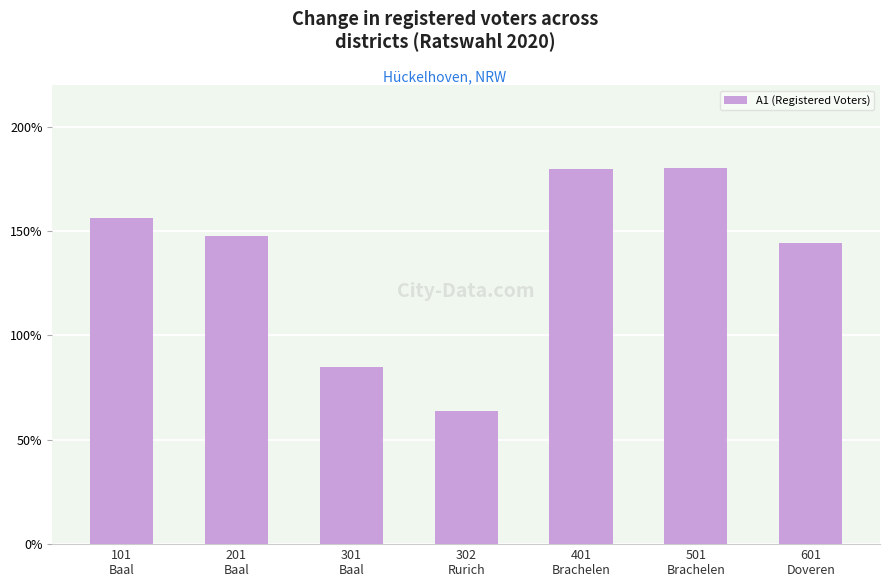

What is the minimum value shown in the chart?

63.8